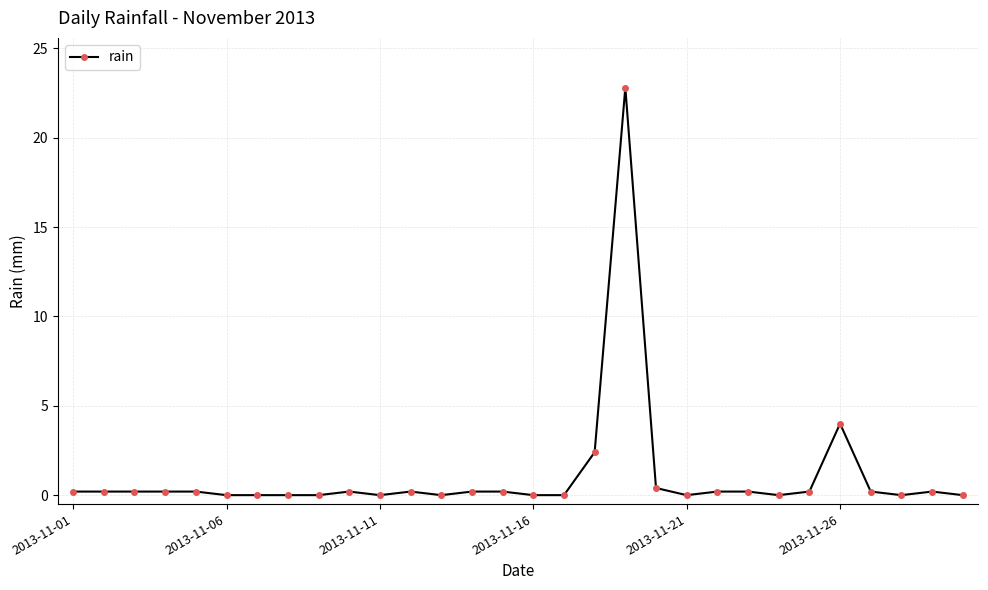

What is the sum of all values?

32.4